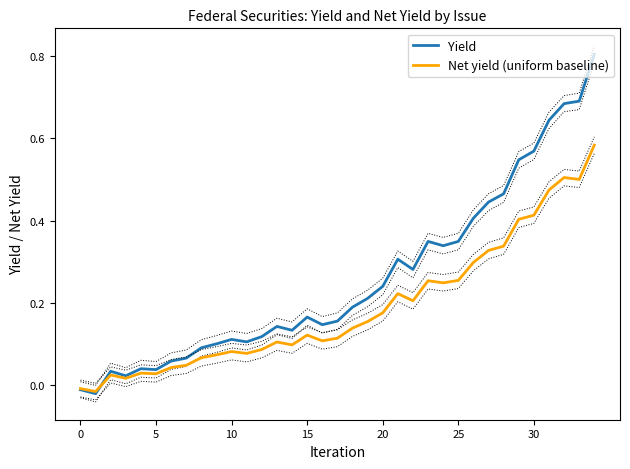

At which category is the sum across all series the highest?

34